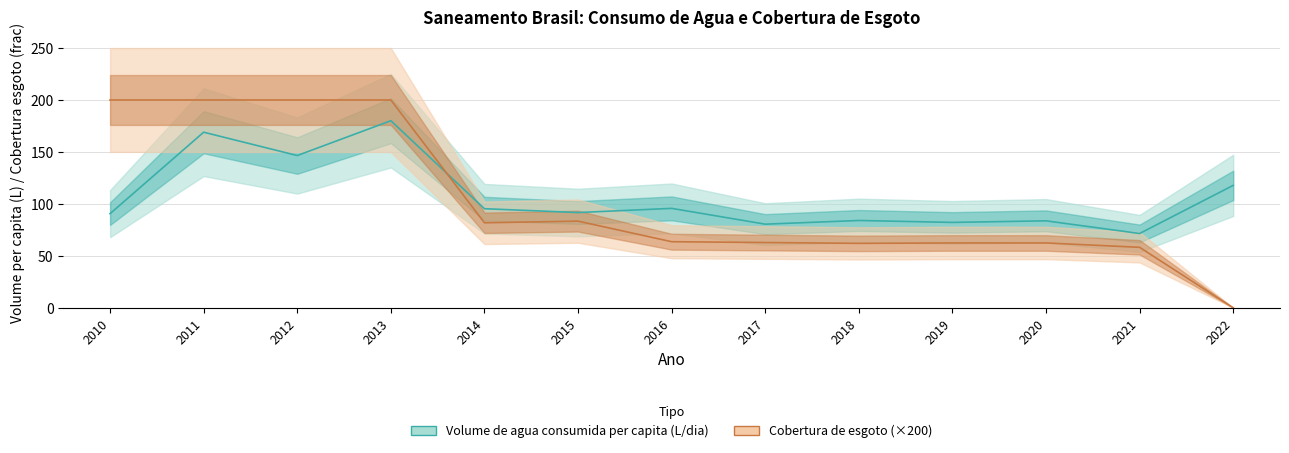

What is the value of the Volume de agua consumida per capita point at the 8th from the left?

80.5